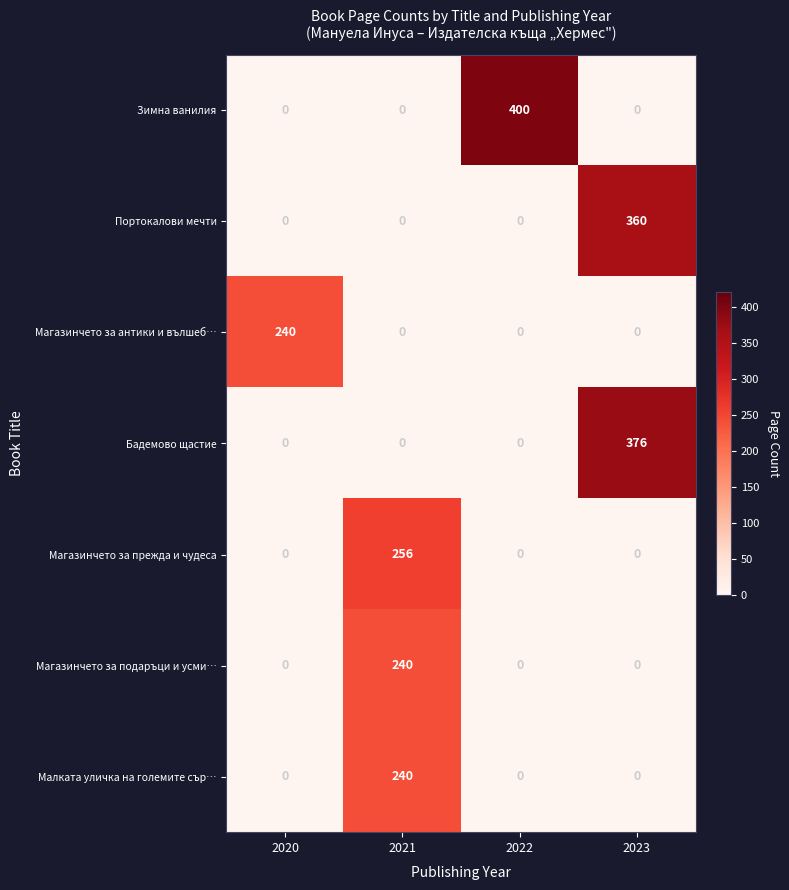

True or false: Магазинчето за подаръци и усми… has a value of 130 at 2022.

False